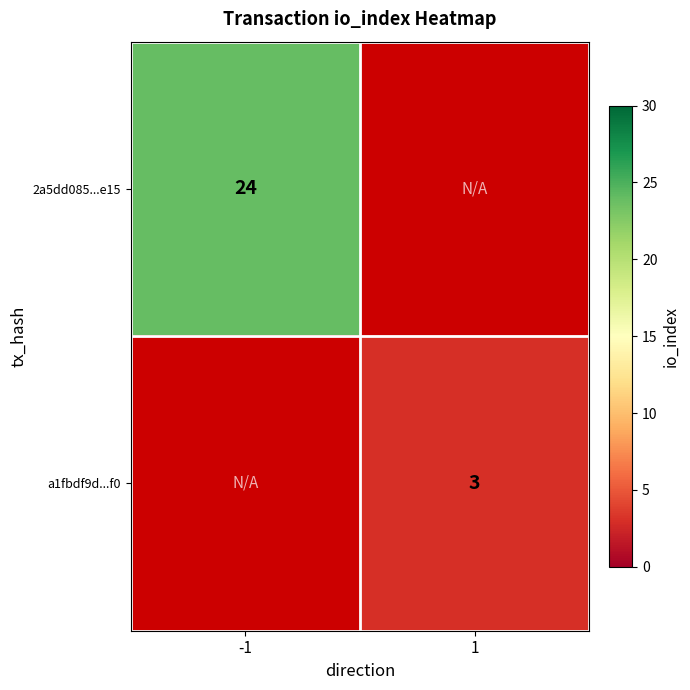

Is the value of 2a5dd085...e15 at -1 greater than the value of a1fbdf9d...f0 at 1?

Yes